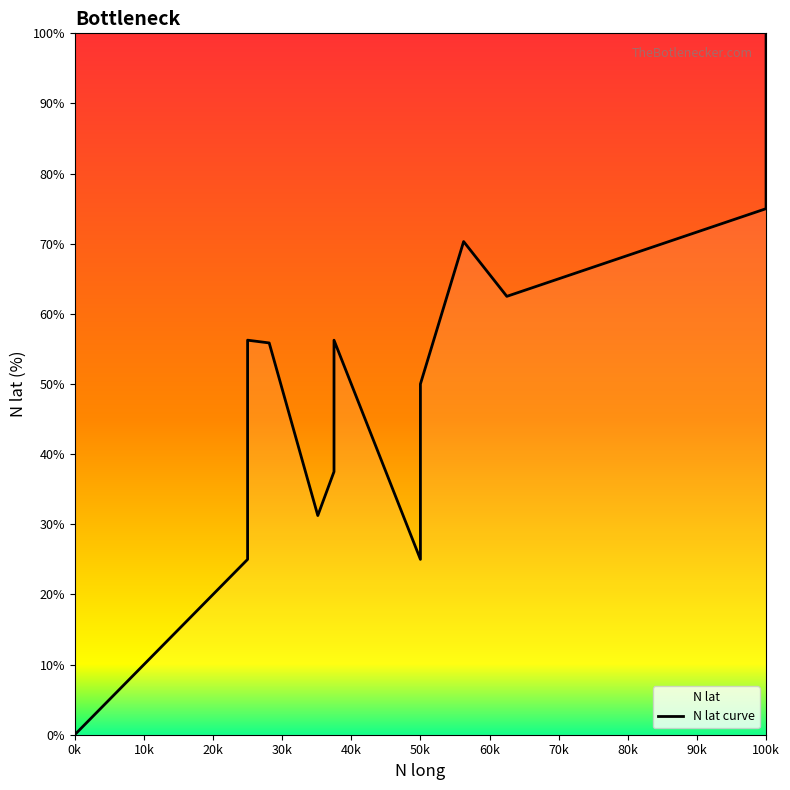

True or false: the data has more than 1 interior local peaks.

True